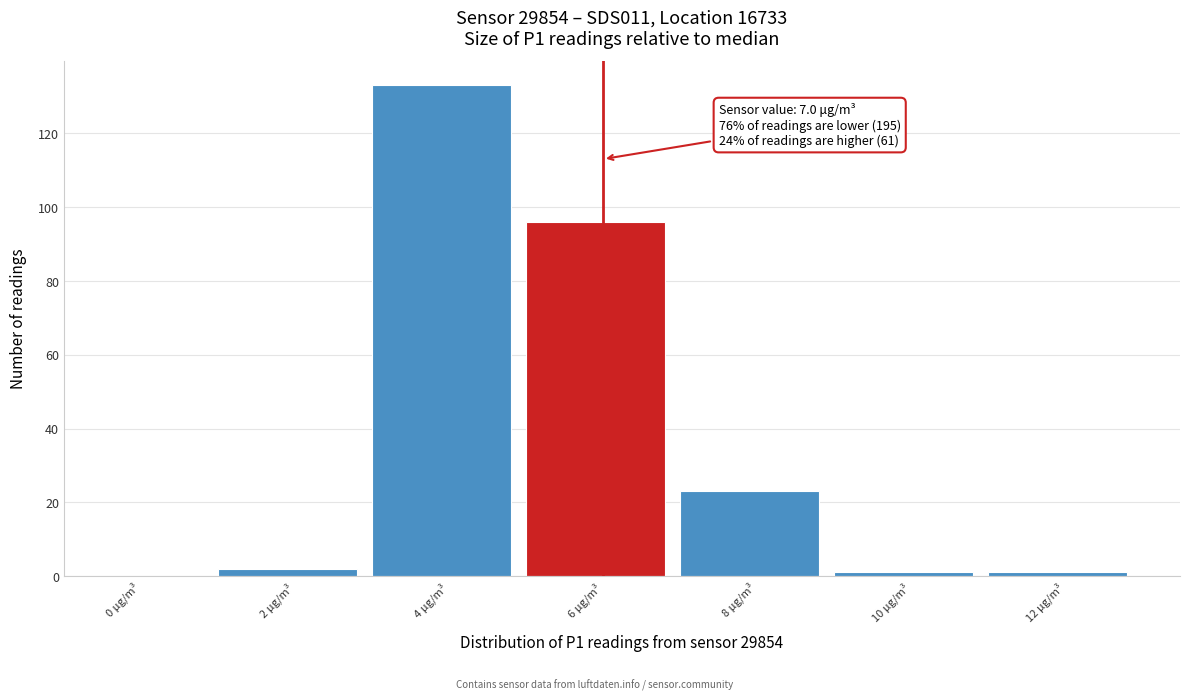

Reading left to right, list all the values displayed in this chart.

0 μg/m³=0	2 μg/m³=2	4 μg/m³=133	6 μg/m³=96	8 μg/m³=23	10 μg/m³=1	12 μg/m³=1